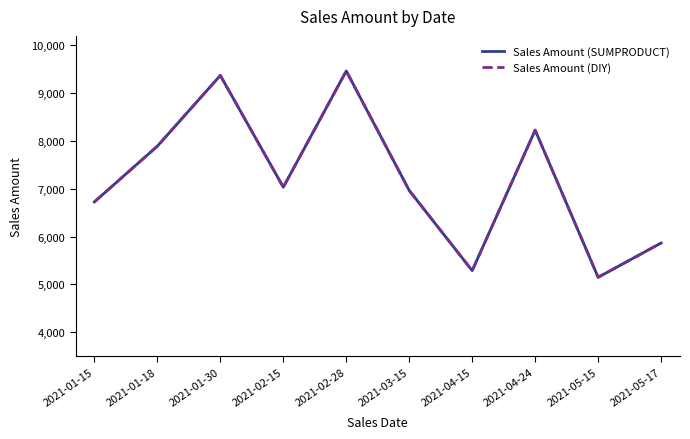

Reading left to right, extract all data points from this chart.

Sales Amount (SUMPRODUCT): 2021-01-15=6727	2021-01-18=7893	2021-01-30=9372	2021-02-15=7035	2021-02-28=9466	2021-03-15=6966	2021-04-15=5289	2021-04-24=8228	2021-05-15=5150	2021-05-17=5867
Sales Amount (DIY): 2021-01-15=6727	2021-01-18=7893	2021-01-30=9372	2021-02-15=7035	2021-02-28=9466	2021-03-15=6966	2021-04-15=5289	2021-04-24=8228	2021-05-15=5150	2021-05-17=5867